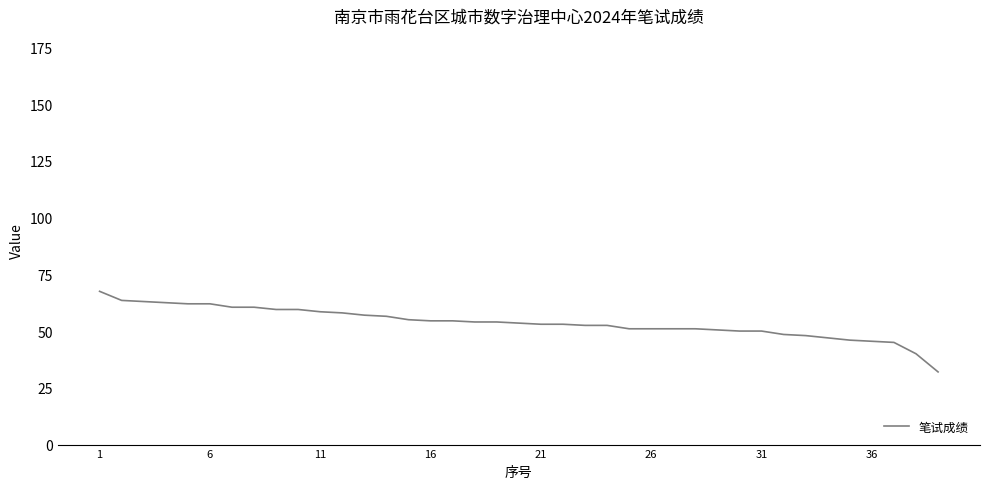

What is the difference between the maximum and minimum values?

35.5